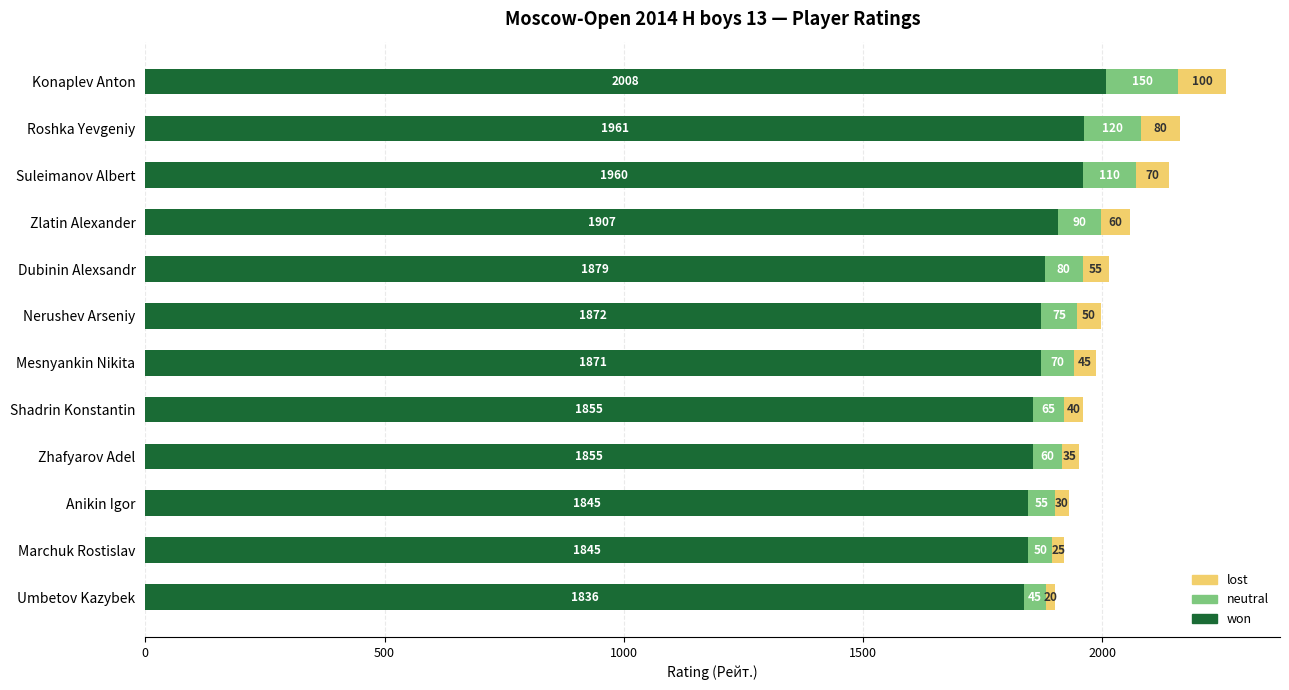

Which category has the lowest value in the won series?

Umbetov Kazybek